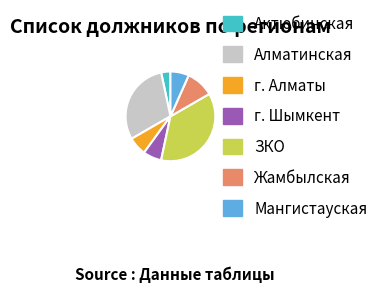

What is the ratio of the value at Жамбылская to the value at ЗКО?

0.3